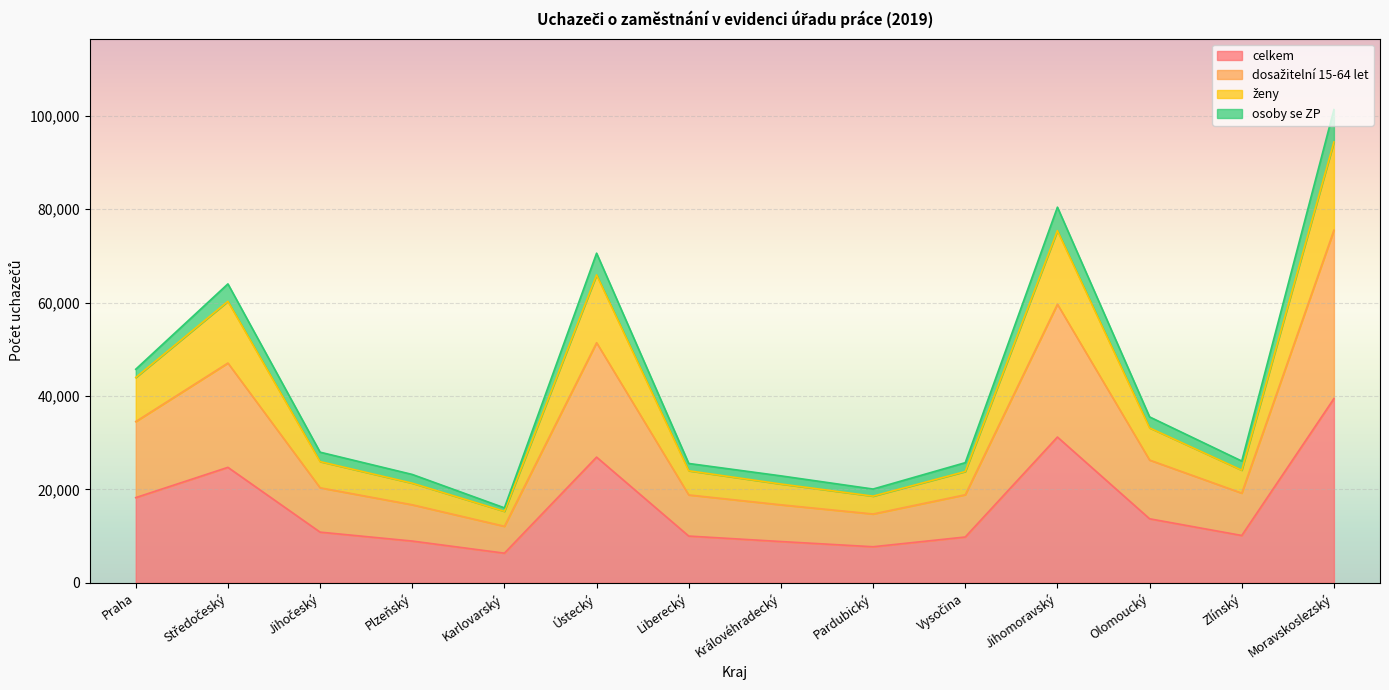

At which category is the sum across all series the highest?

Moravskoslezský